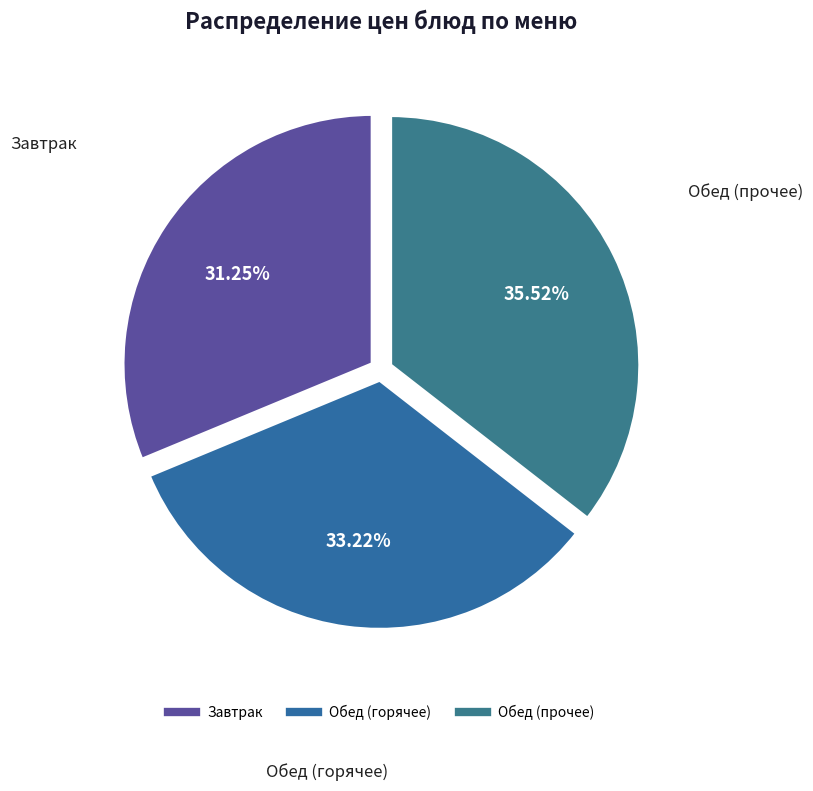

How many segments does this pie chart have?

3